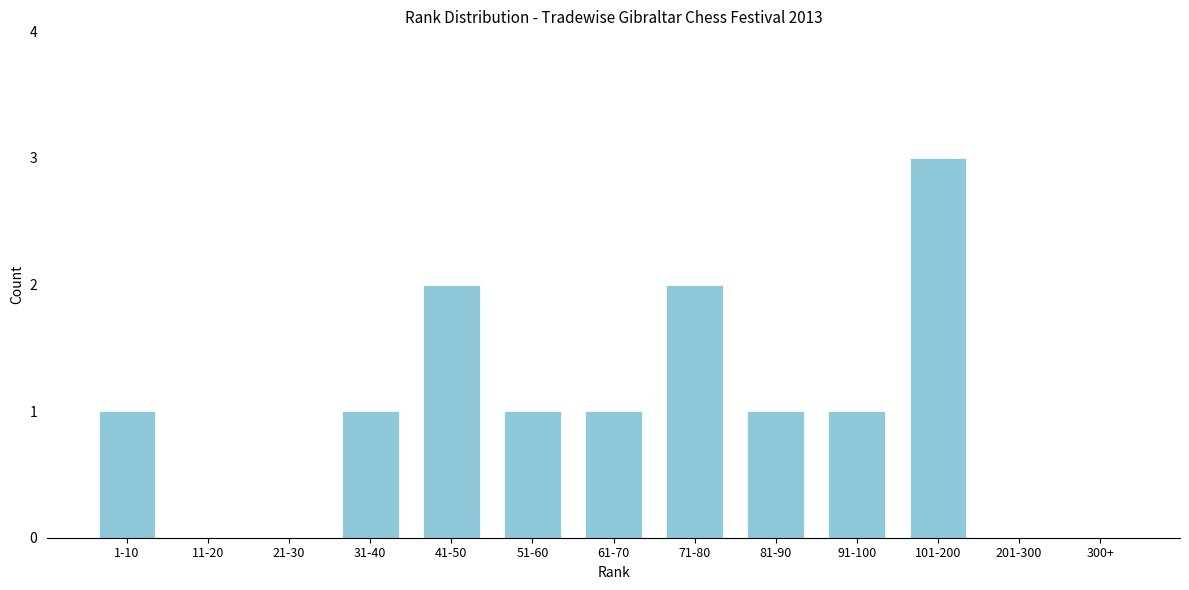

Reading right to left, what are all the values shown in this chart?

300+=0	201-300=0	101-200=3	91-100=1	81-90=1	71-80=2	61-70=1	51-60=1	41-50=2	31-40=1	21-30=0	11-20=0	1-10=1